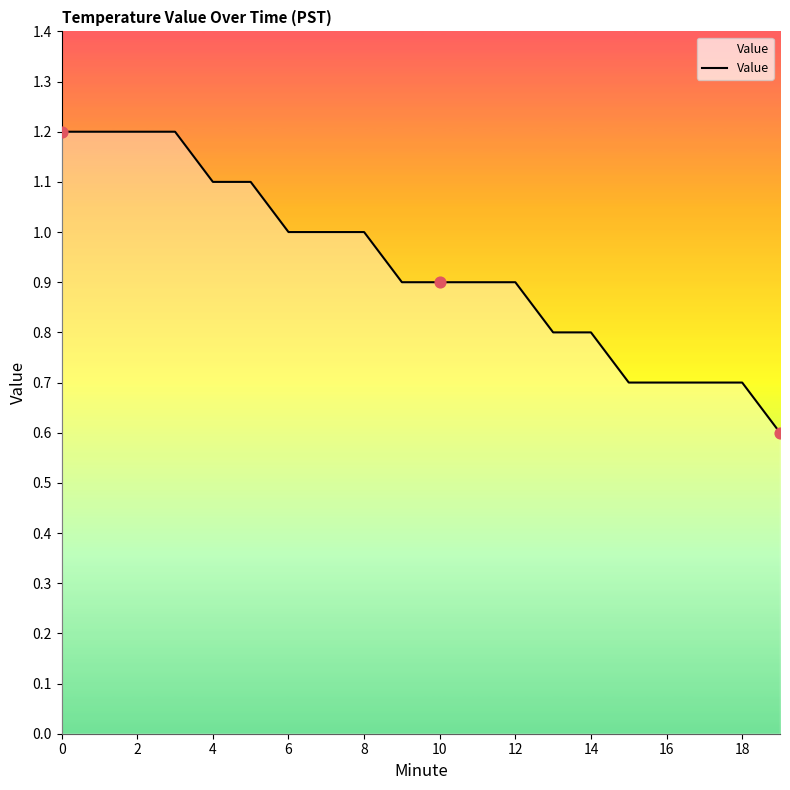

What is the greatest value displayed?

1.2